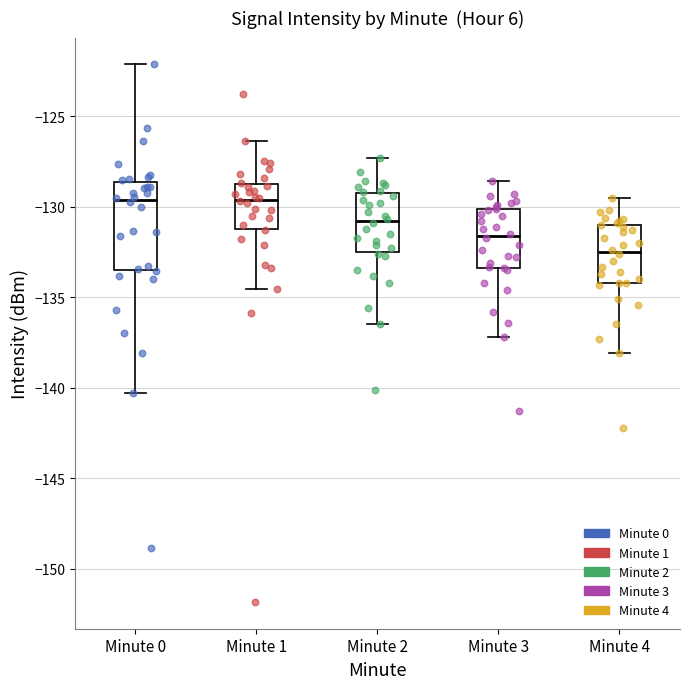

Which box's median line is the lowest?

Minute 4